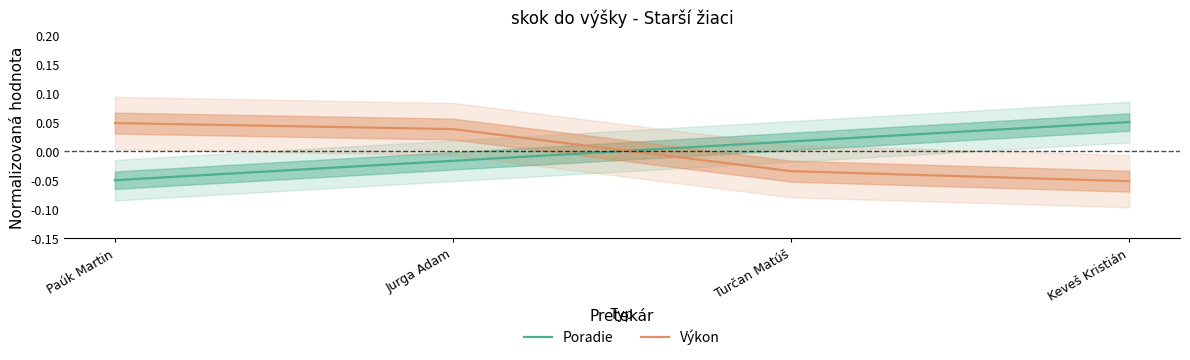

How many lines are shown in the chart?

2